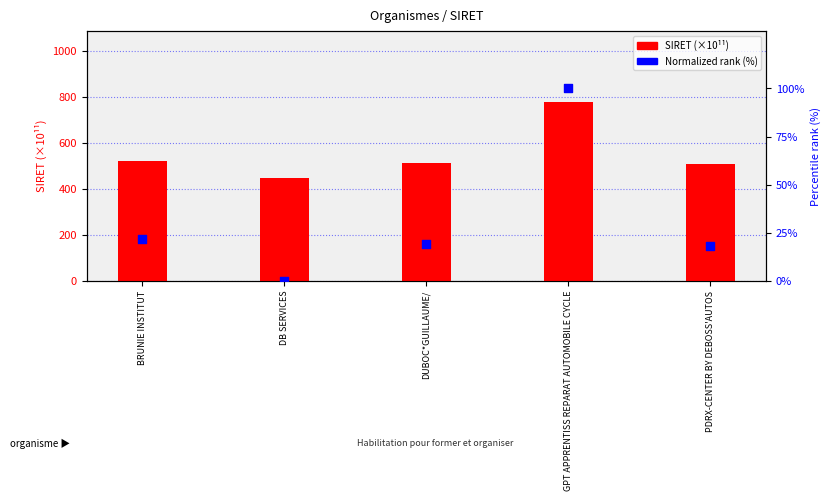

Is the value of Normalized rank (%) at DB SERVICES greater than the value of SIRET (×10¹¹) at DUBOC*GUILLAUME/?

No